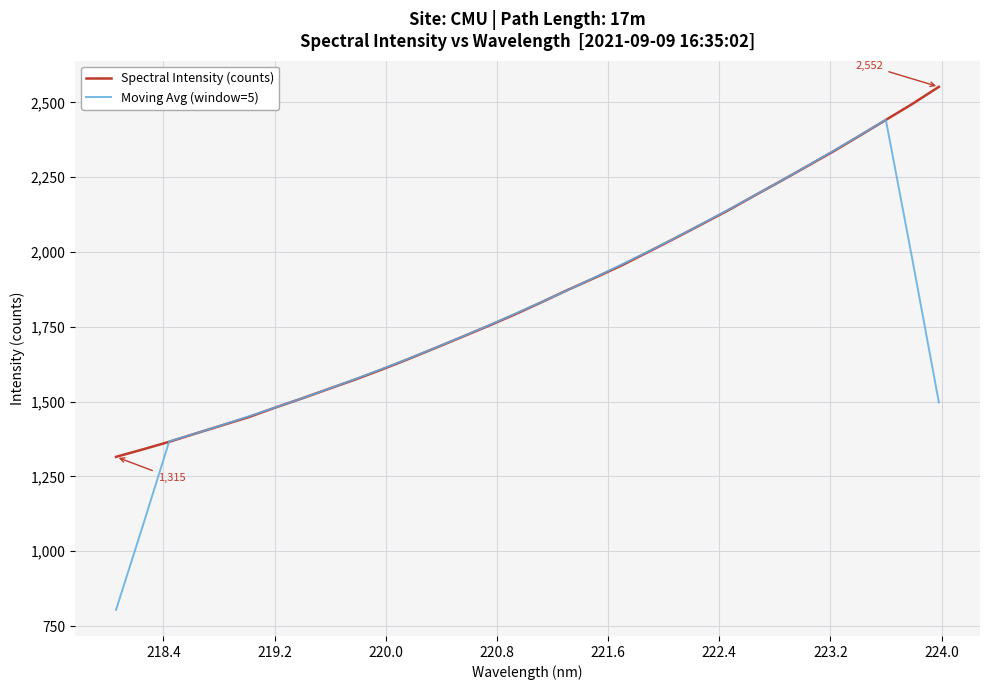

Which series has the largest total across all categories?

Spectral Intensity (counts)